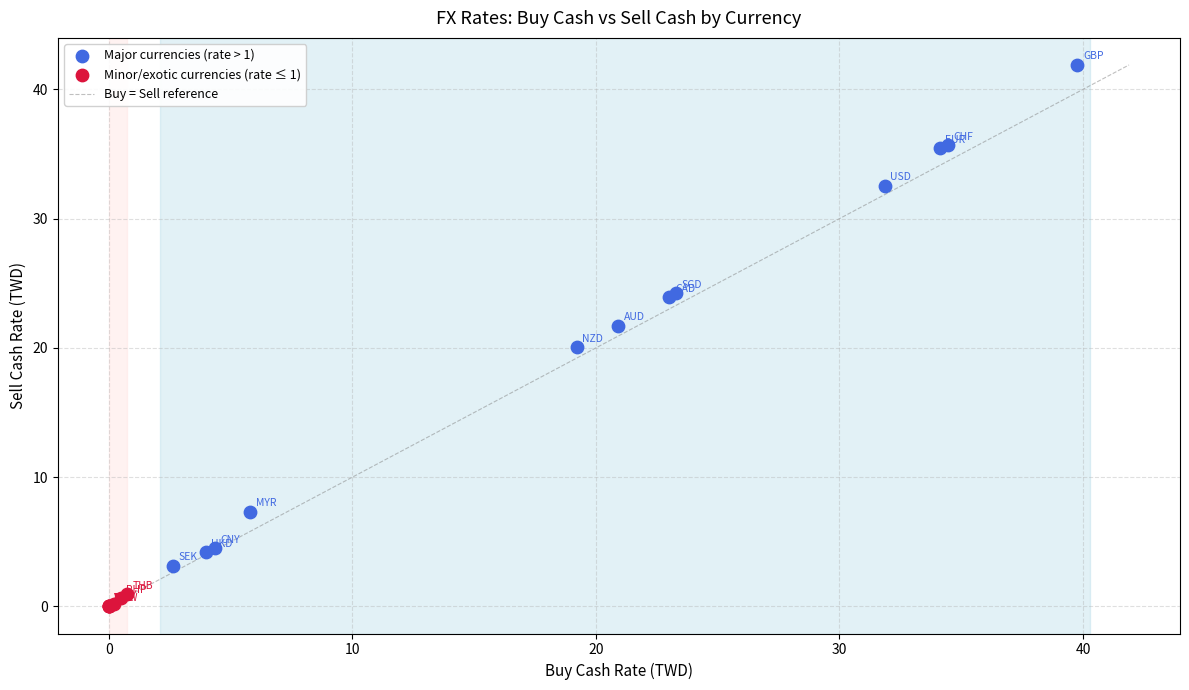

Which series has the widest spread of Y values?

Major currencies (rate > 1)